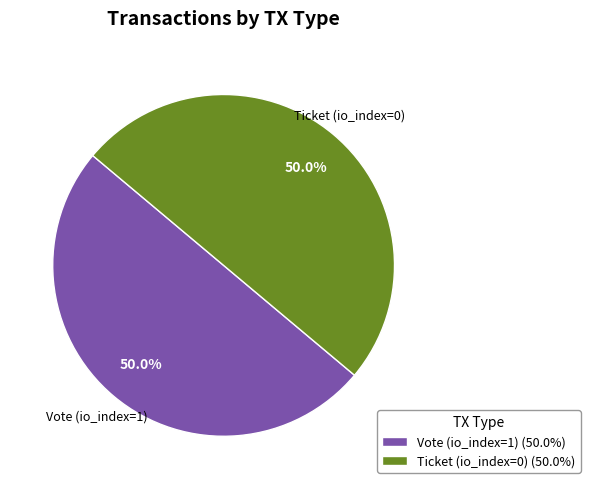

To the nearest percent, what is the combined percentage of Vote (io_index=1) and Ticket (io_index=0)?

100%